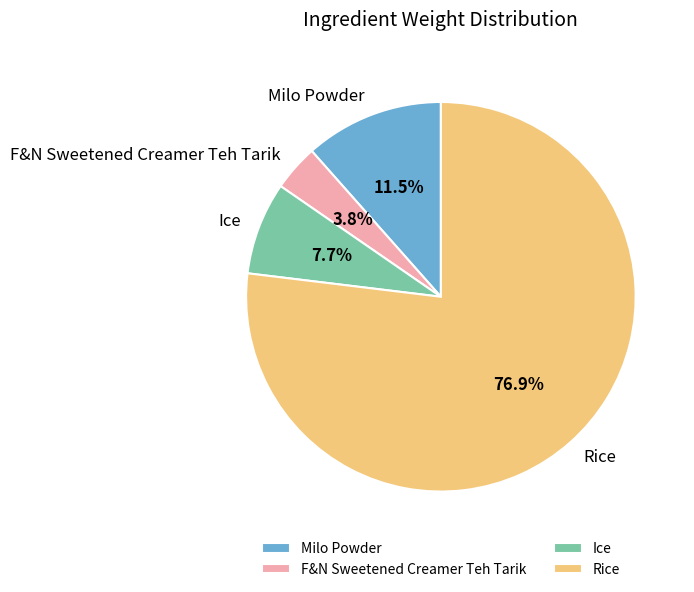

Approximately how many times larger is the value at F&N Sweetened Creamer Teh Tarik compared to Milo Powder?

0.3